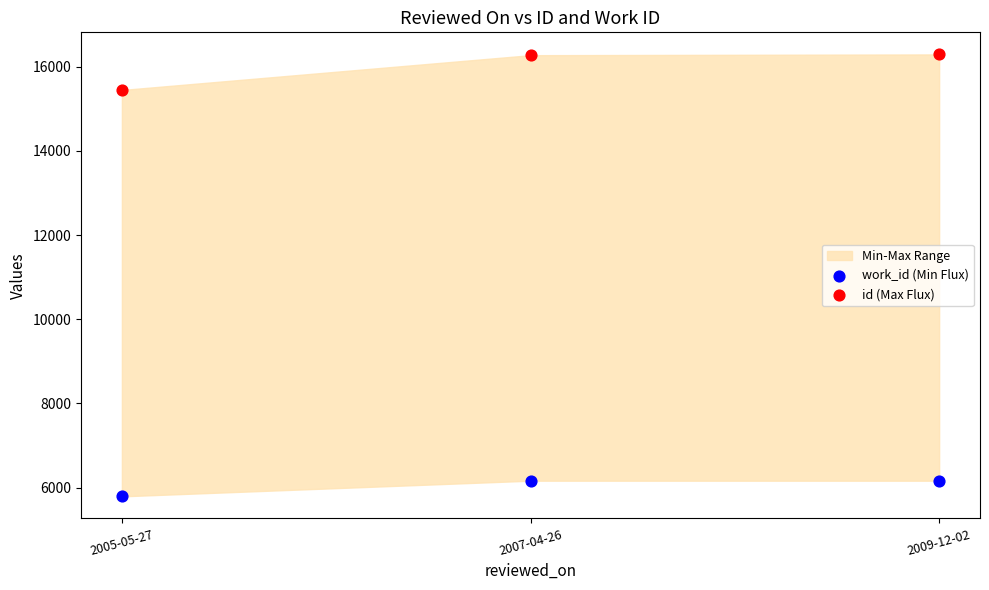

Which series has the widest spread of Y values?

id (Max Flux)